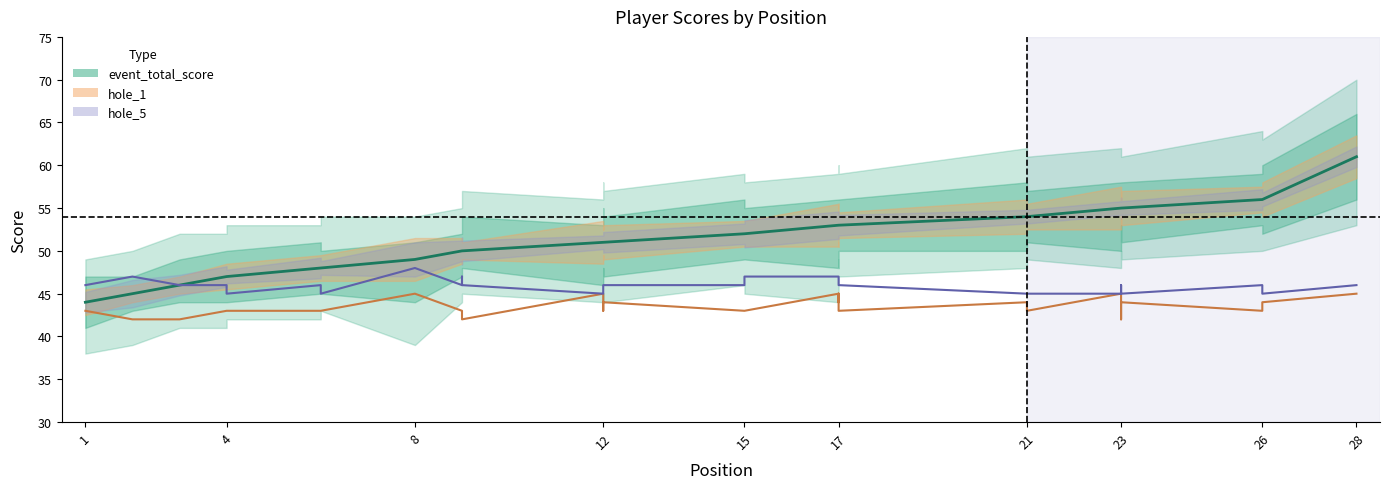

What is the lowest value of the event_total_score series?

44